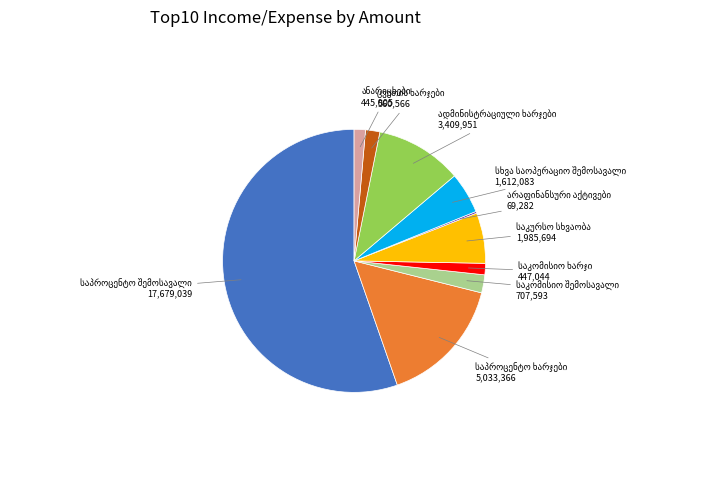

Does any single category account for the majority?

Yes